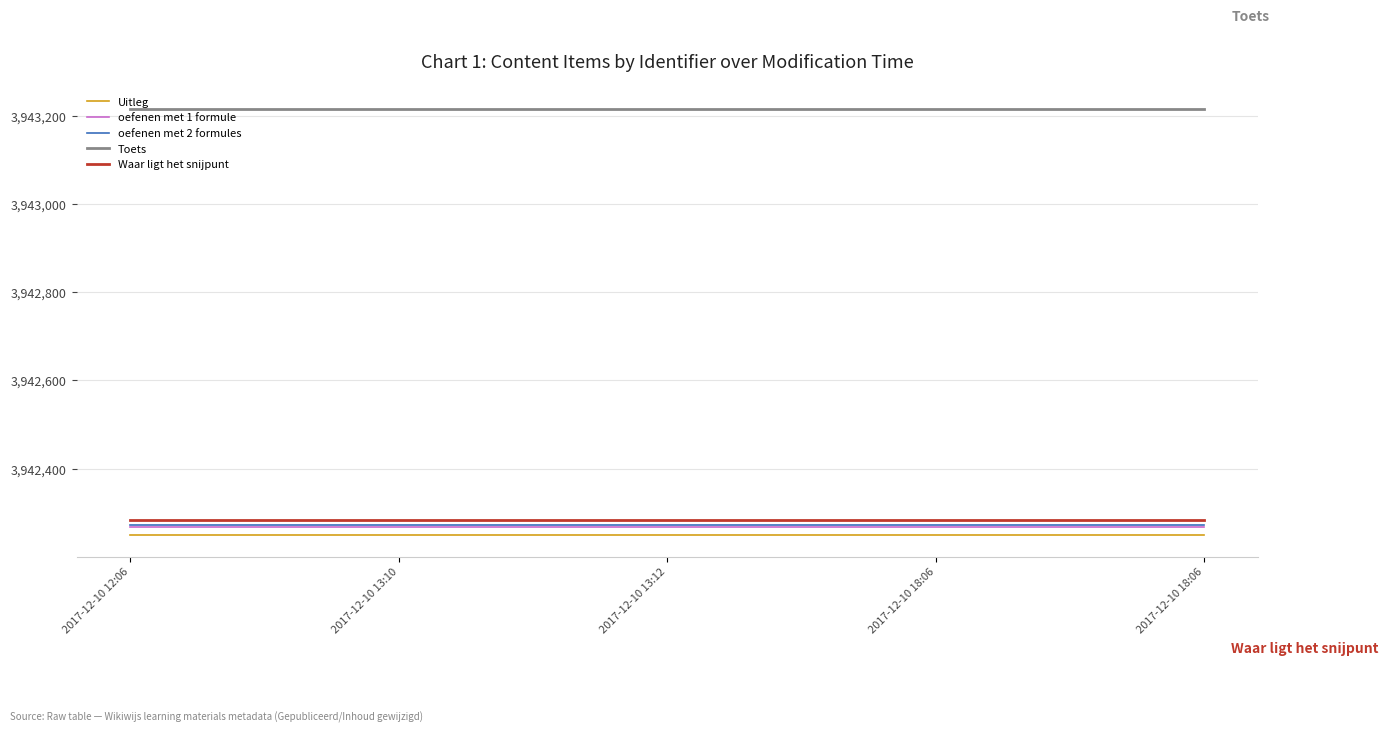

Is it true that Toets equals 3943216 at 2017-12-10 18:06?

True